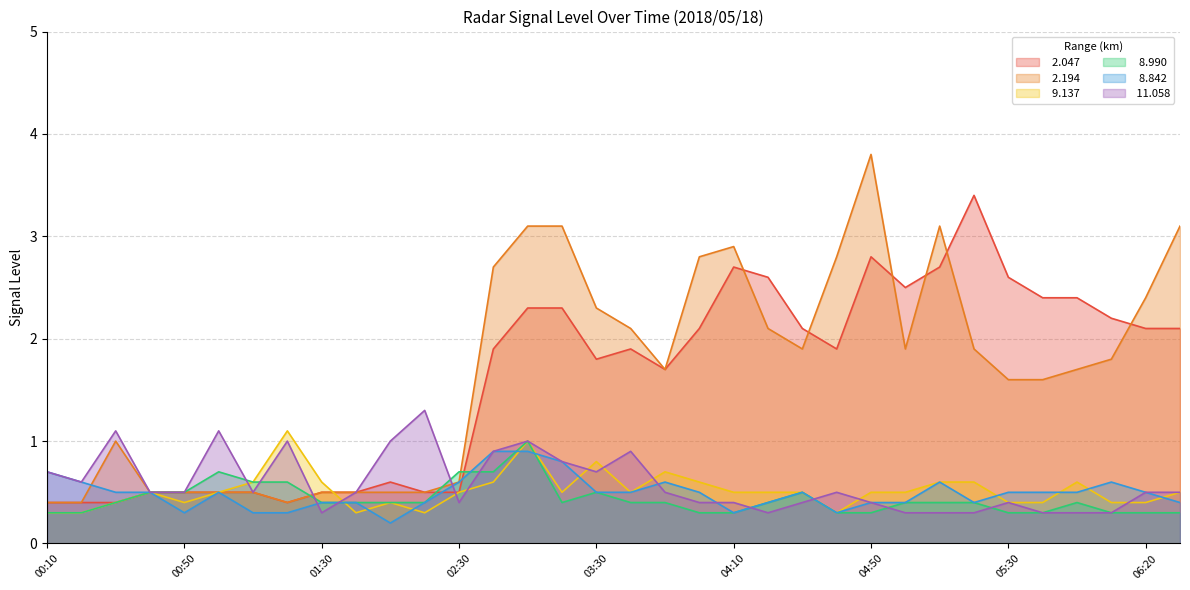

Which category has the lowest value across all series?

01:50